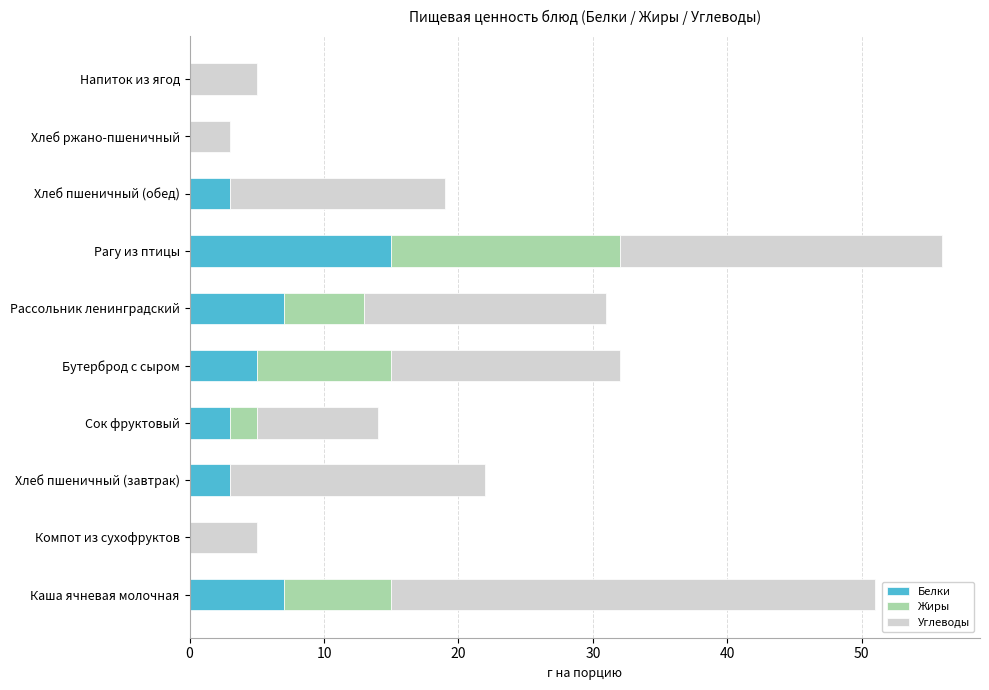

What is the total value across all series at Хлеб ржано-пшеничный?

3